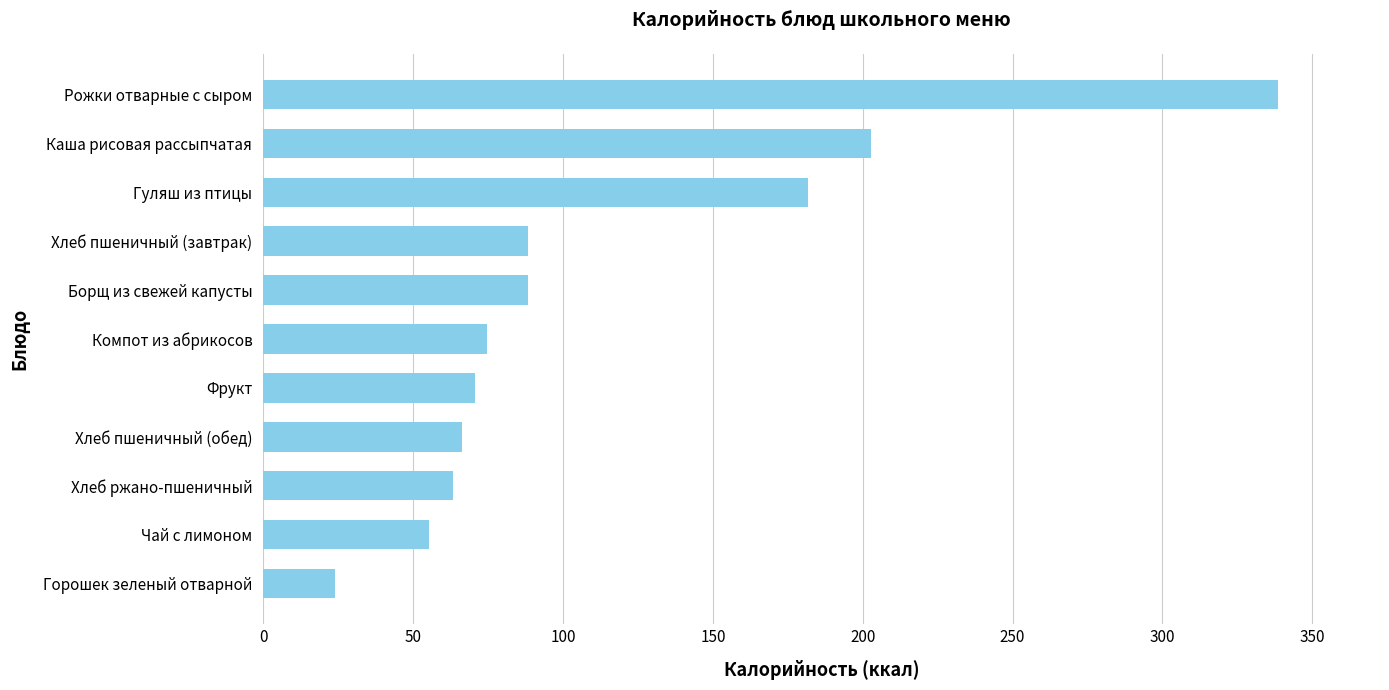

The chart shows a value of 74.5 at Компот из абрикосов. True or false?

True